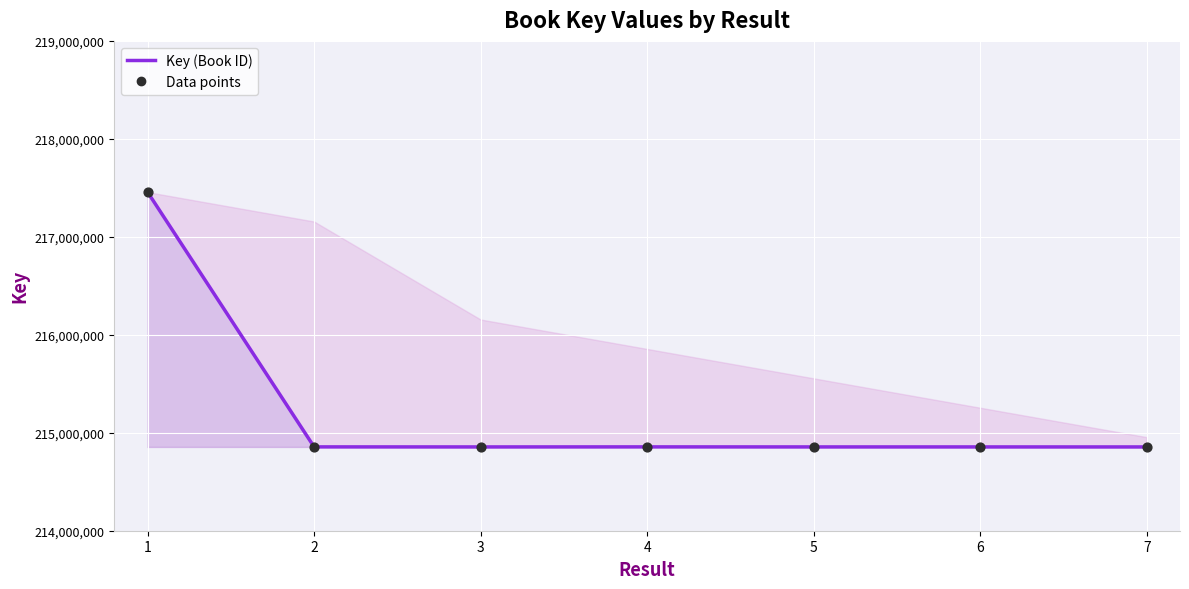

What is the ratio of the value at 5 to the value at 4?

1.0